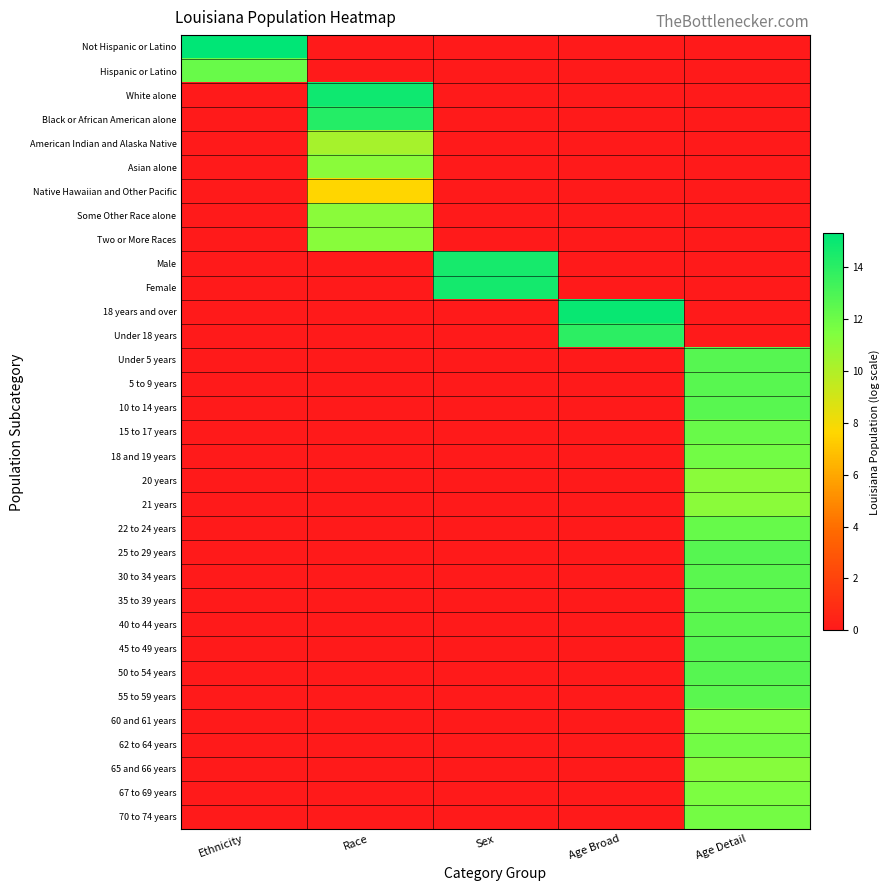

Which series has the widest spread of values?

Not Hispanic or Latino